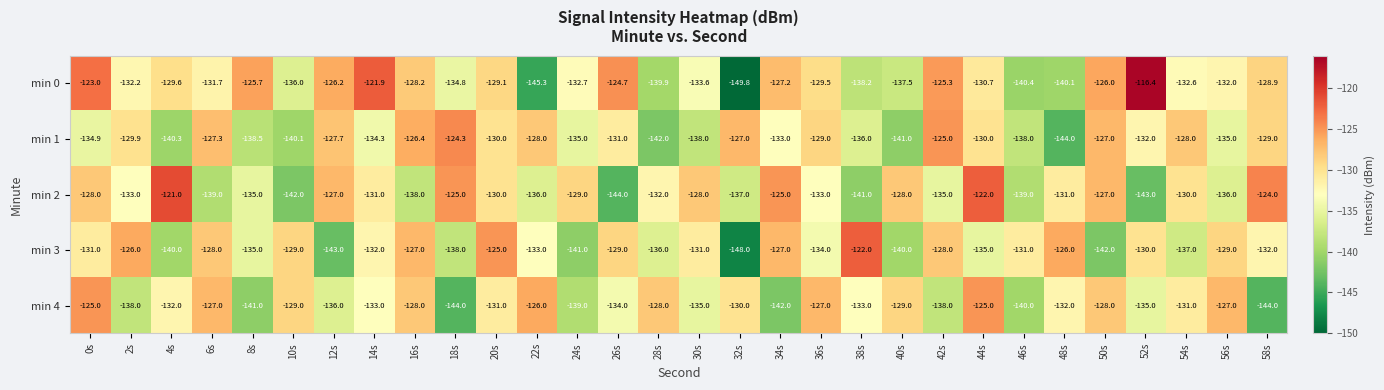

Count the number of categories in the chart.

30